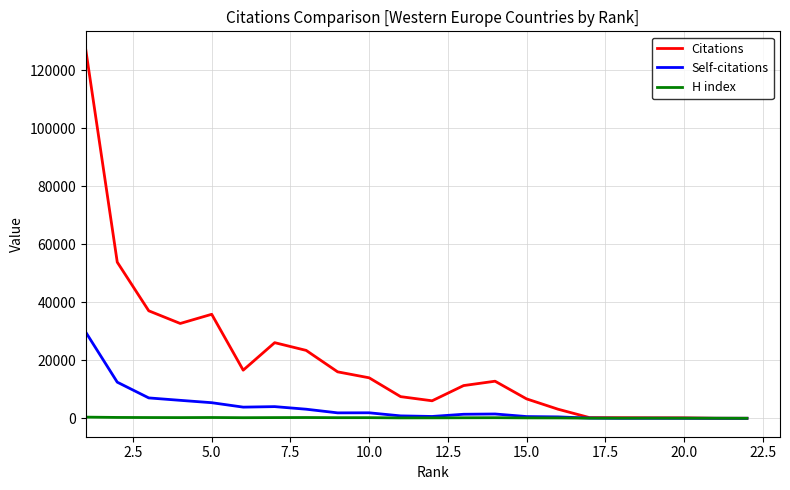

What is the maximum value shown in the chart?

127126